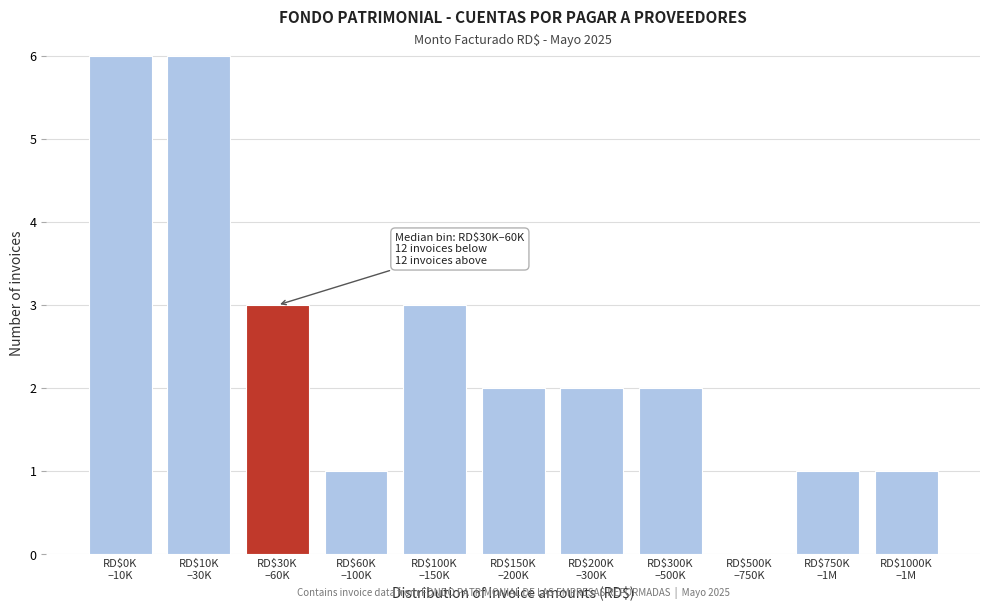

What is the sum of all values?

27